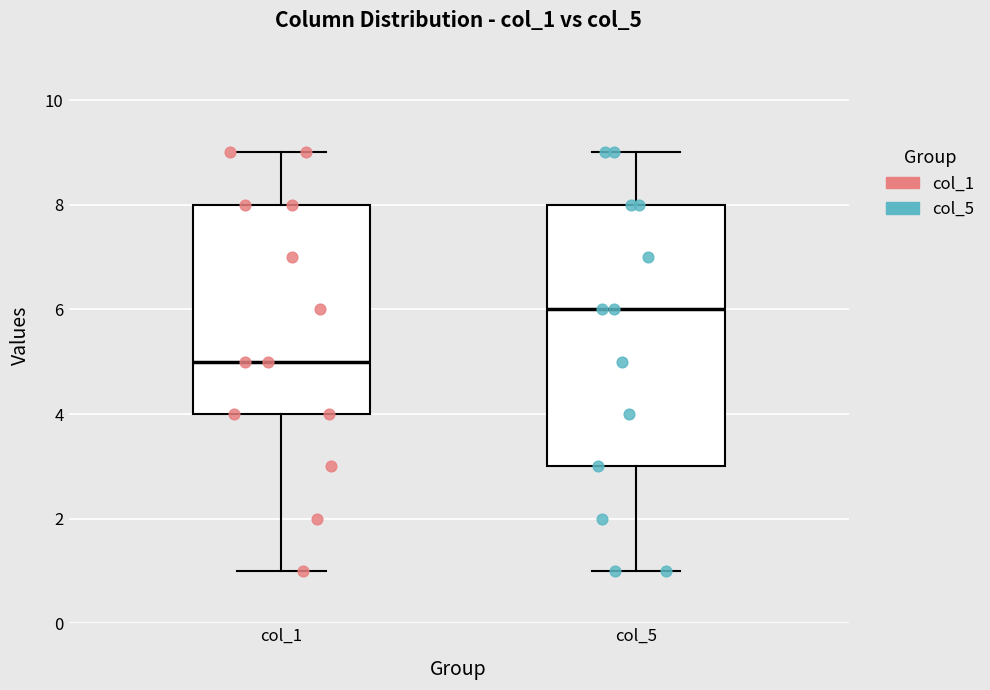

Which box has the lowest median line?

col_1